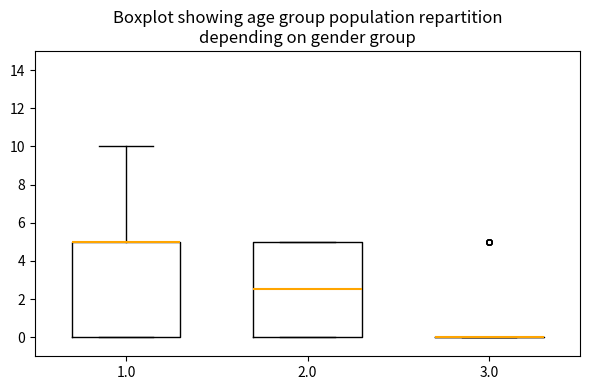

Where is the lower edge of the box at x = 1.0 on the y-axis? The values are not printed on the chart, so give them approximately, as read against the axis.

0.0